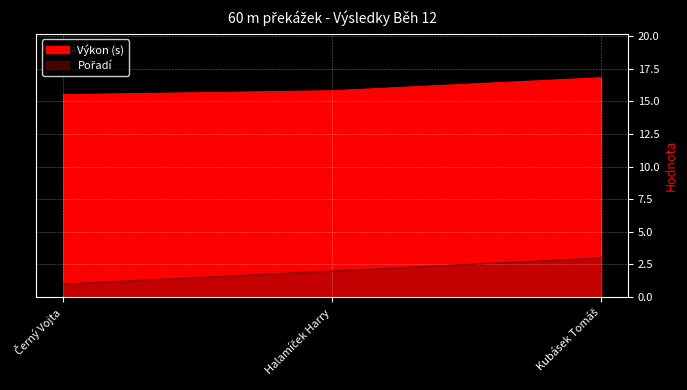

Reading right to left, transcribe all the data shown in this chart.

Pořadí: 3.0	2.0	1.0
Výkon: 16.8	15.8	15.5